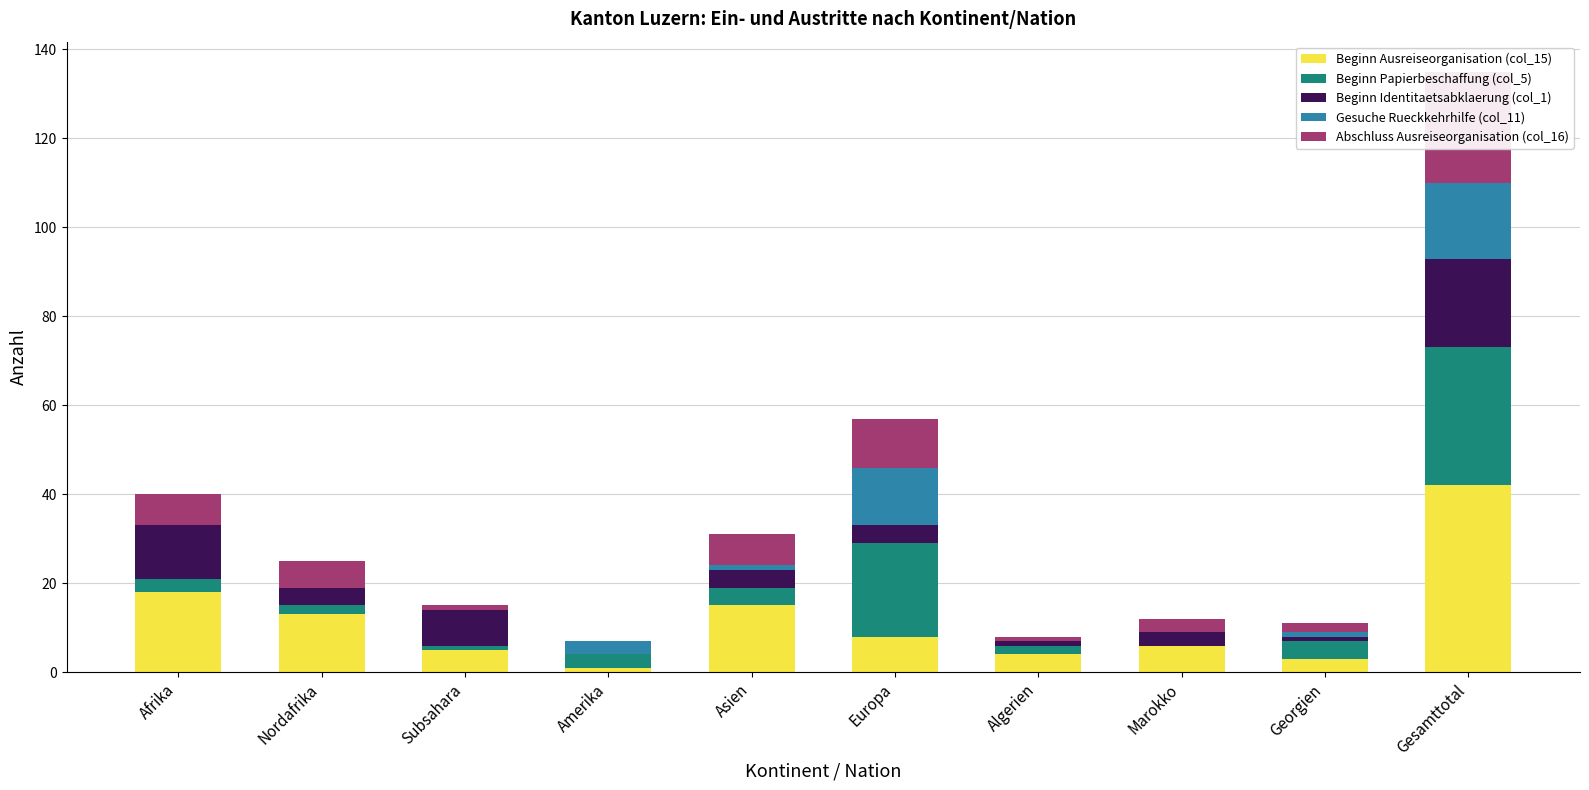

Reading left to right, what are all the values shown in this chart?

Beginn Ausreiseorganisation (col_15): Afrika=18	Nordafrika=13	Subsahara=5	Amerika=1	Asien=15	Europa=8	Algerien=4	Marokko=6	Georgien=3	Gesamttotal=42
Beginn Papierbeschaffung (col_5): Afrika=3	Nordafrika=2	Subsahara=1	Amerika=3	Asien=4	Europa=21	Algerien=2	Marokko=0	Georgien=4	Gesamttotal=31
Beginn Identitaetsabklaerung (col_1): Afrika=12	Nordafrika=4	Subsahara=8	Amerika=0	Asien=4	Europa=4	Algerien=1	Marokko=3	Georgien=1	Gesamttotal=20
Gesuche Rueckkehrhilfe (col_11): Afrika=0	Nordafrika=0	Subsahara=0	Amerika=3	Asien=1	Europa=13	Algerien=0	Marokko=0	Georgien=1	Gesamttotal=17
Abschluss Ausreiseorganisation (col_16): Afrika=7	Nordafrika=6	Subsahara=1	Amerika=0	Asien=7	Europa=11	Algerien=1	Marokko=3	Georgien=2	Gesamttotal=25